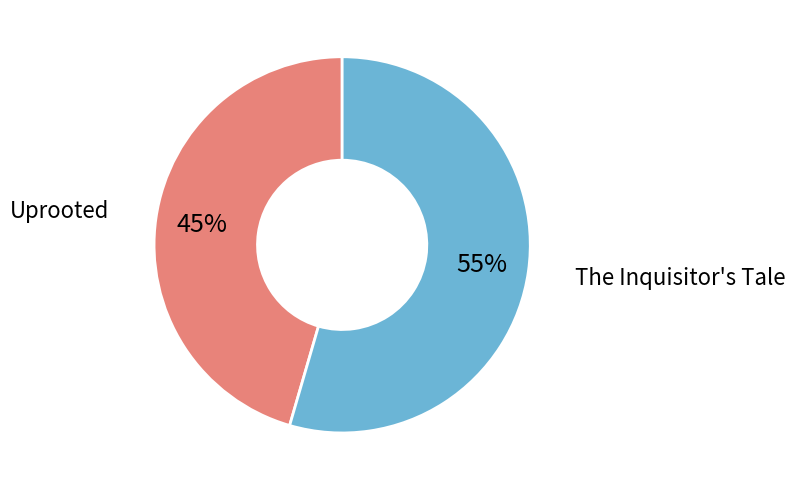

To the nearest percent, what is the average slice percentage?

50%